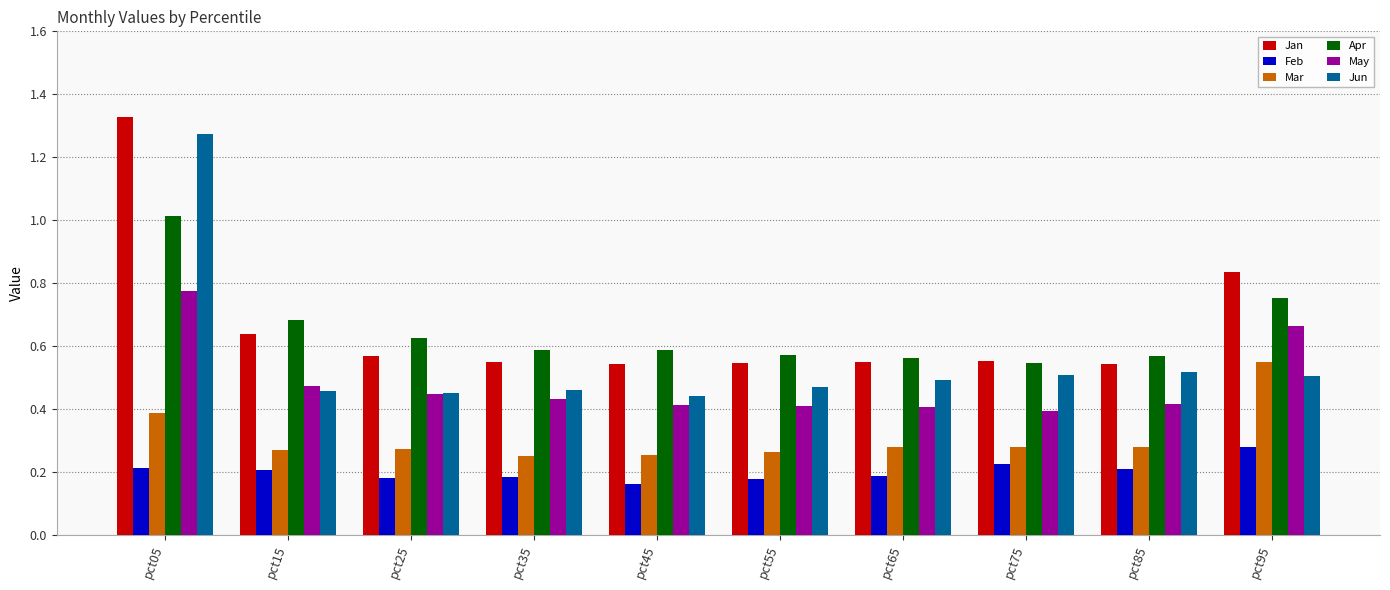

What is the spread (max minus min) of values at pct05?

1.1